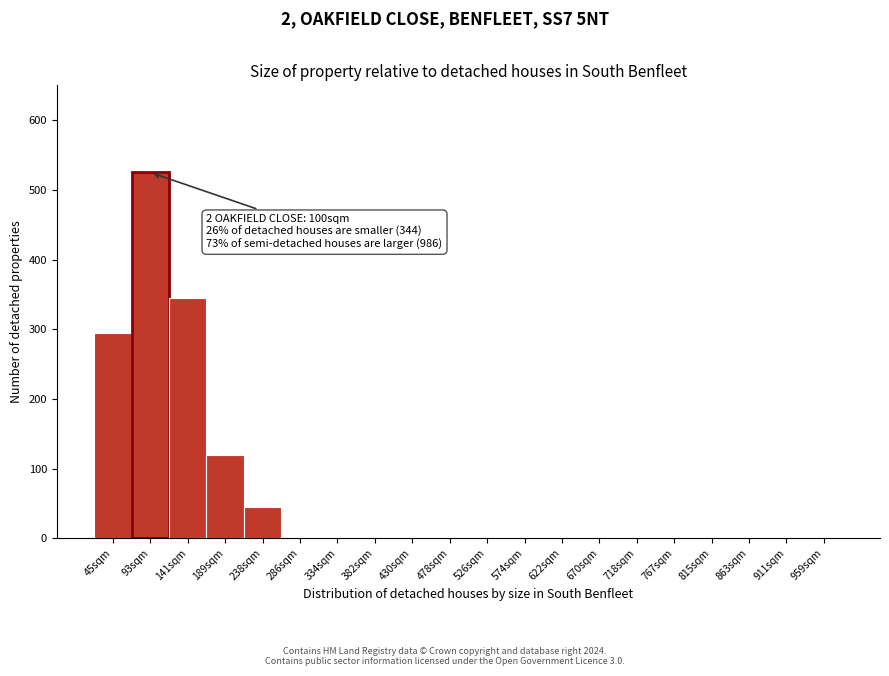

Reading left to right, list all the values displayed in this chart.

45sqm=295	93sqm=525	141sqm=345	189sqm=120	238sqm=45	286sqm=0	334sqm=0	382sqm=0	430sqm=0	478sqm=0	526sqm=0	574sqm=0	622sqm=0	670sqm=0	718sqm=0	767sqm=0	815sqm=0	863sqm=0	911sqm=0	959sqm=0